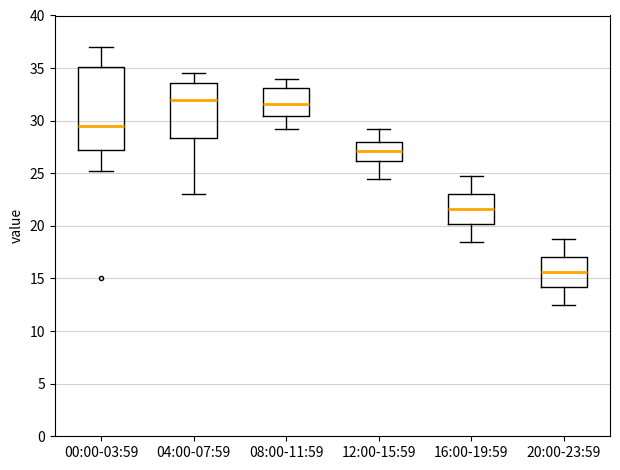

Which box has the lowest median line?

20:00-23:59